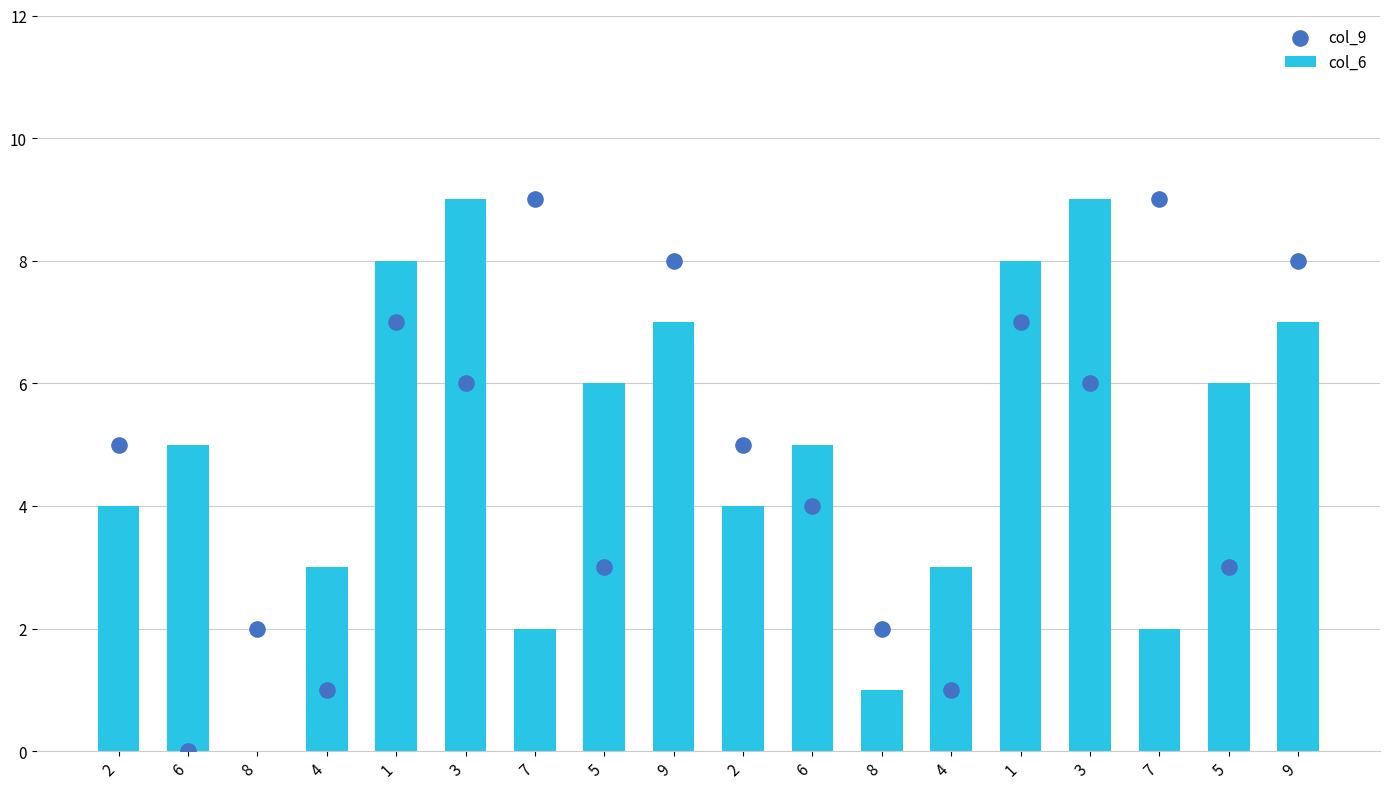

At how many categories does at least one series exceed 5?

10